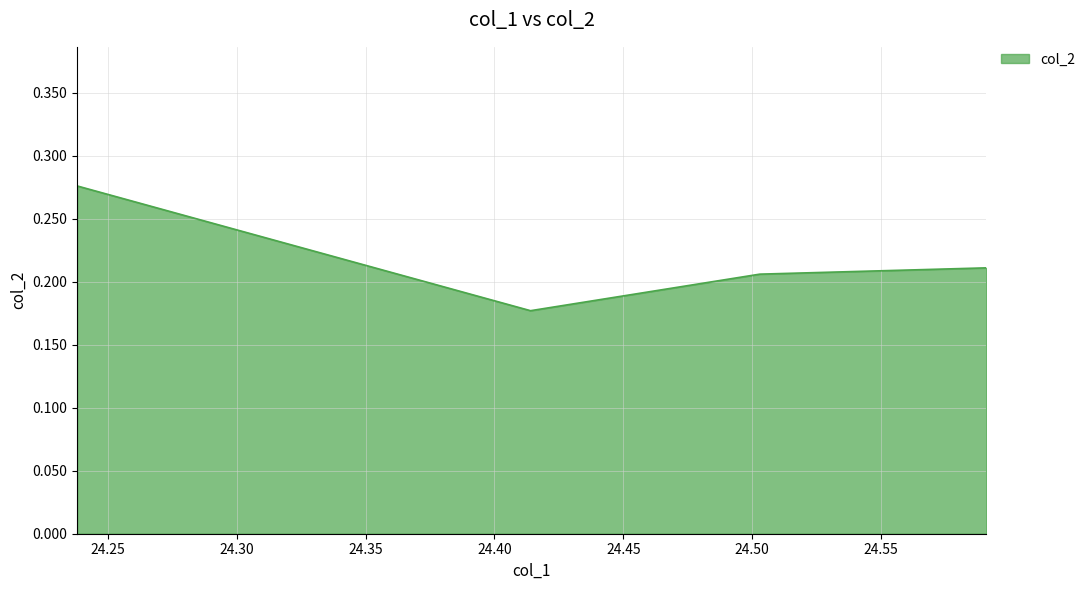

What is the sum of all values?

0.9